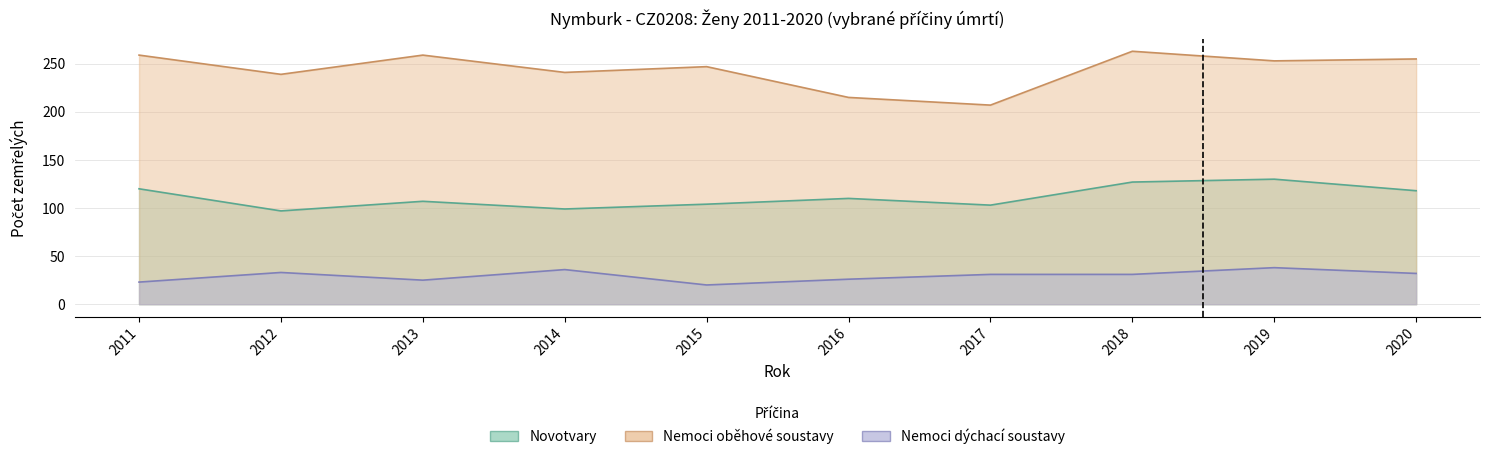

At how many categories does at least one series exceed 89?

10